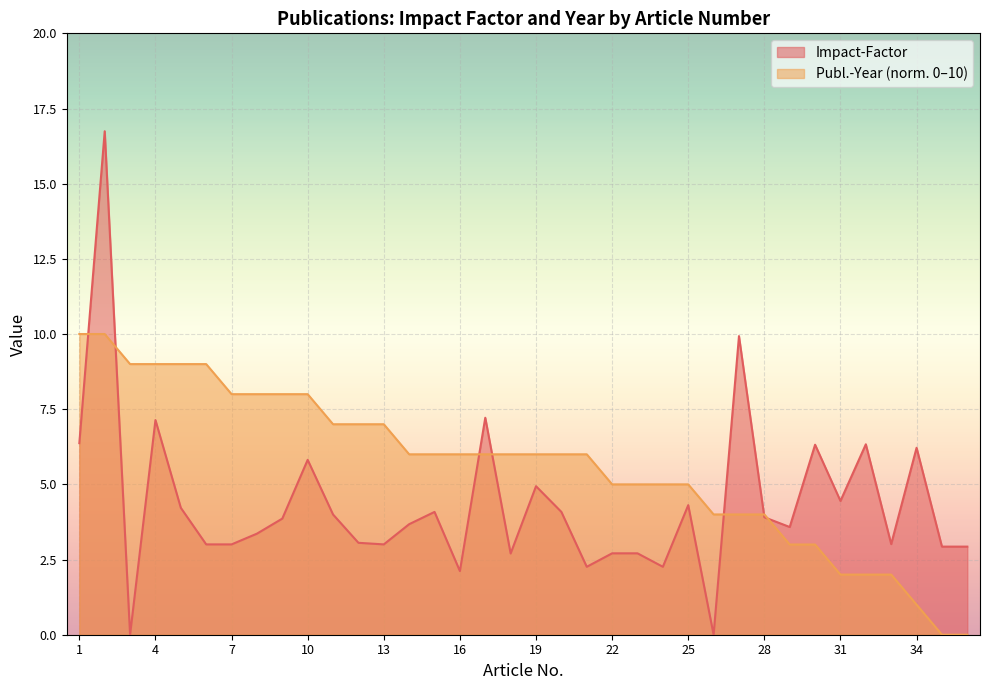

What is the maximum value shown in the chart?

16.7